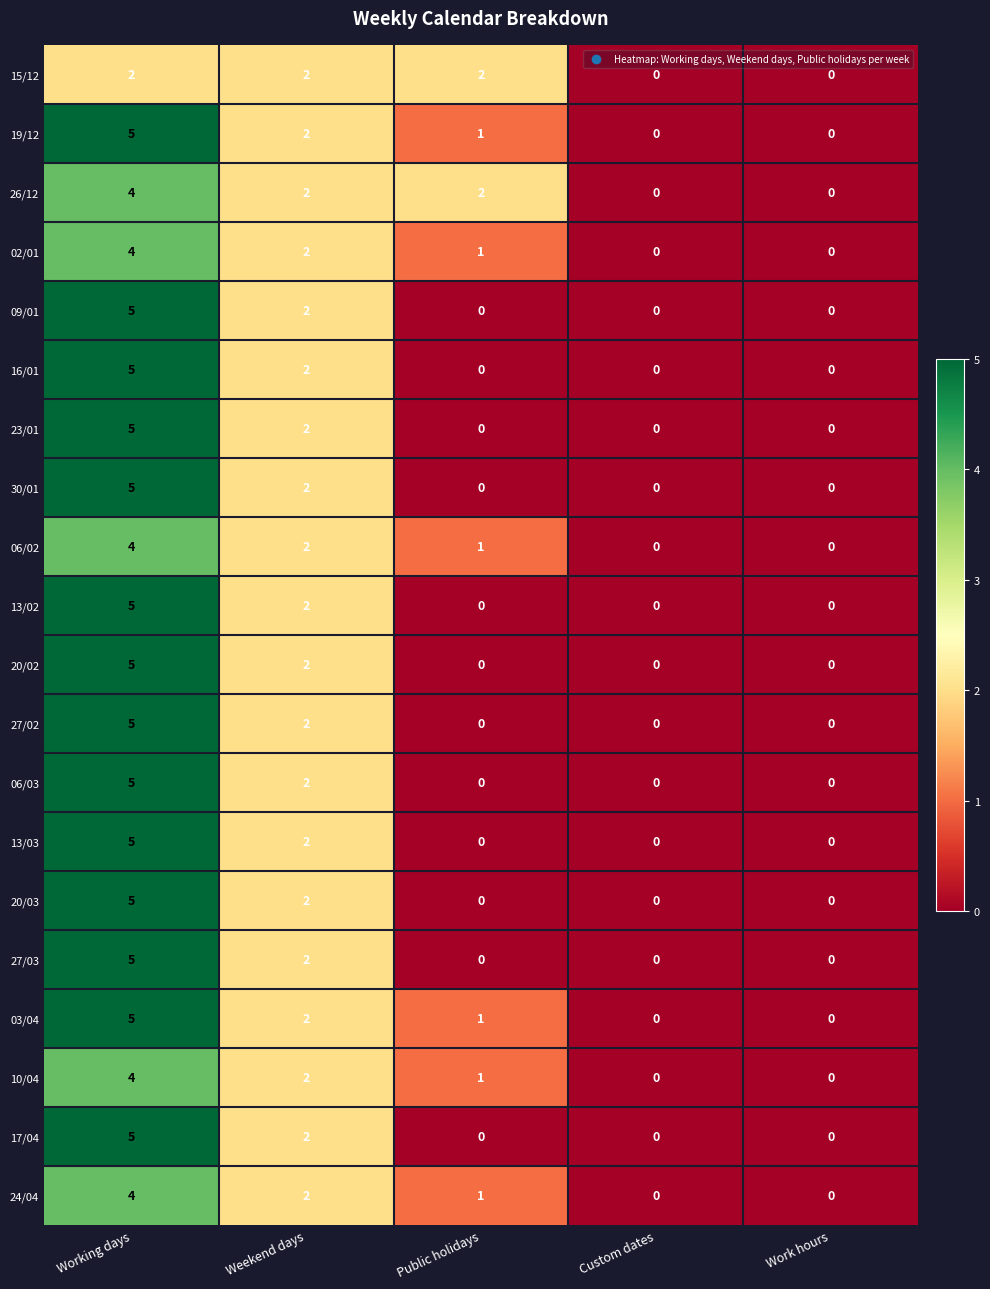

The 13/02 series shows 5 at Working days. True or false?

True